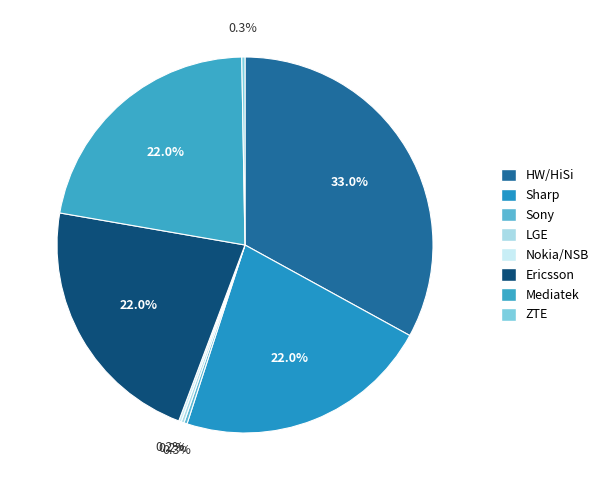

Which category has the biggest portion of the pie?

HW/HiSi